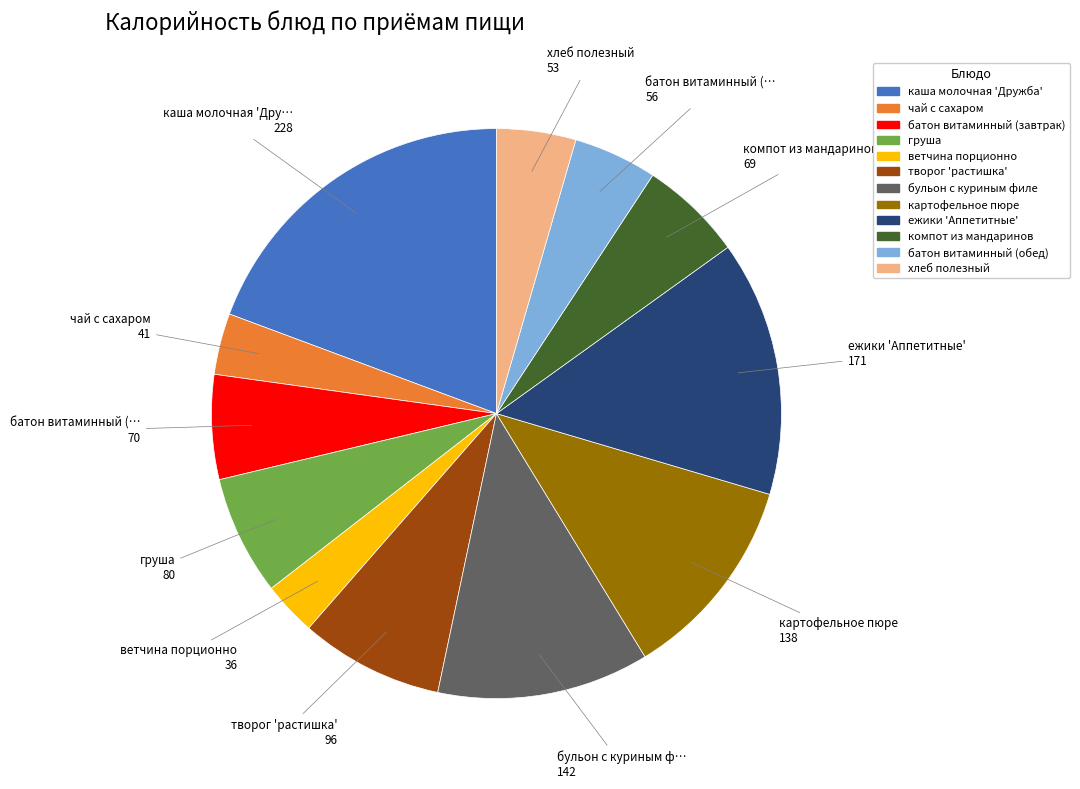

Is there any slice that represents more than half of the pie?

No